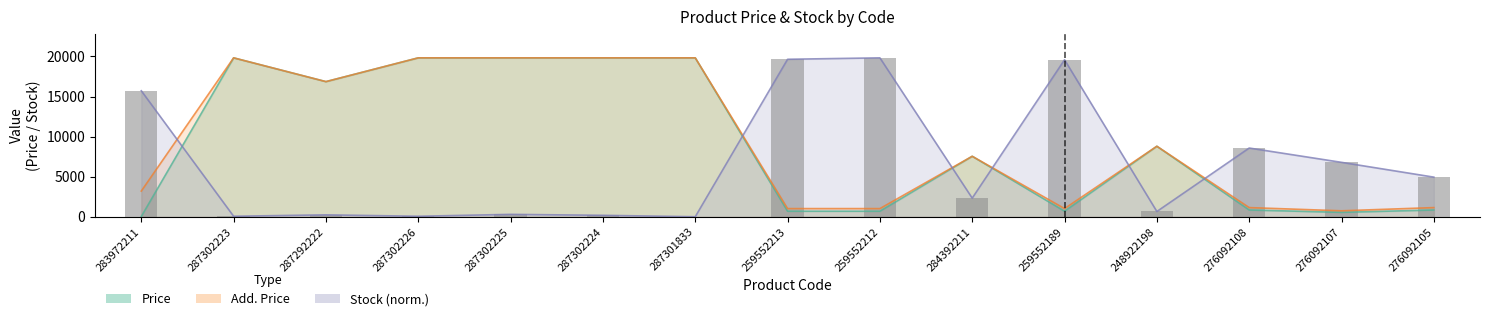

What is the value of the Stock bar at the 13th from the left?

8575.6